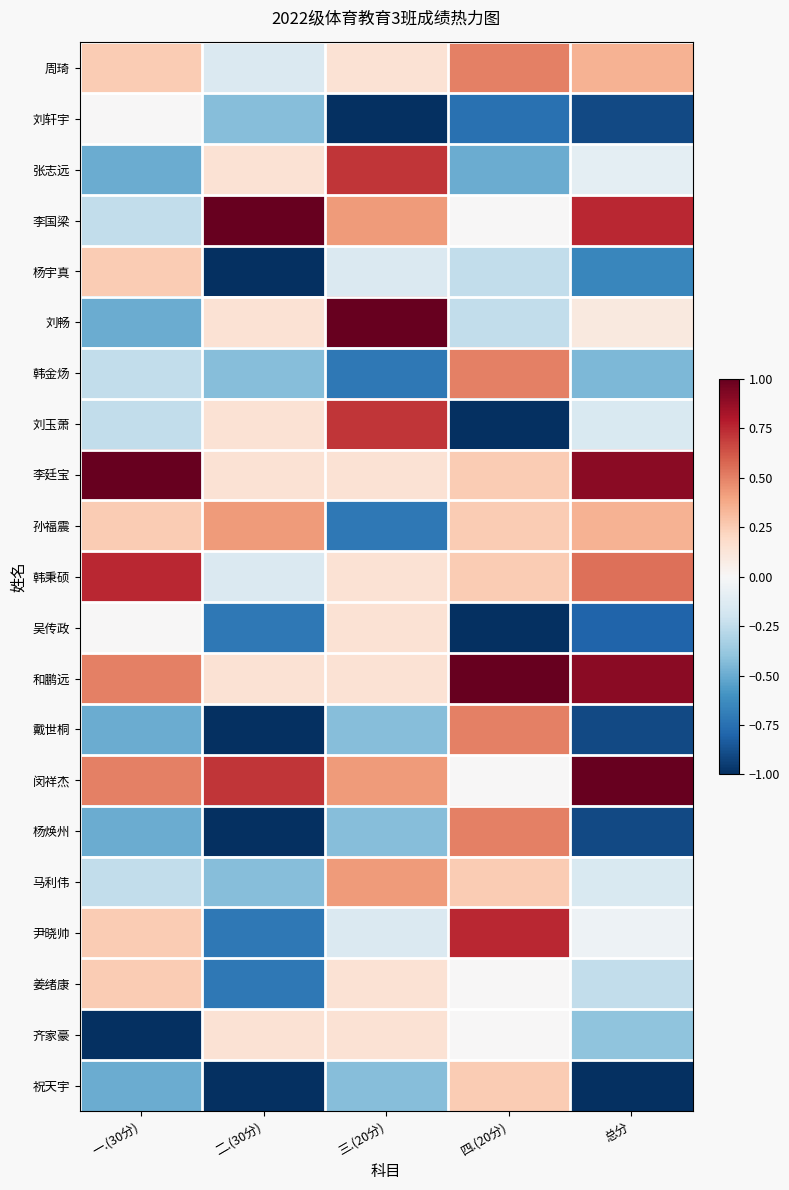

Between 二.(30分) and 一.(30分), which is larger?

一.(30分)